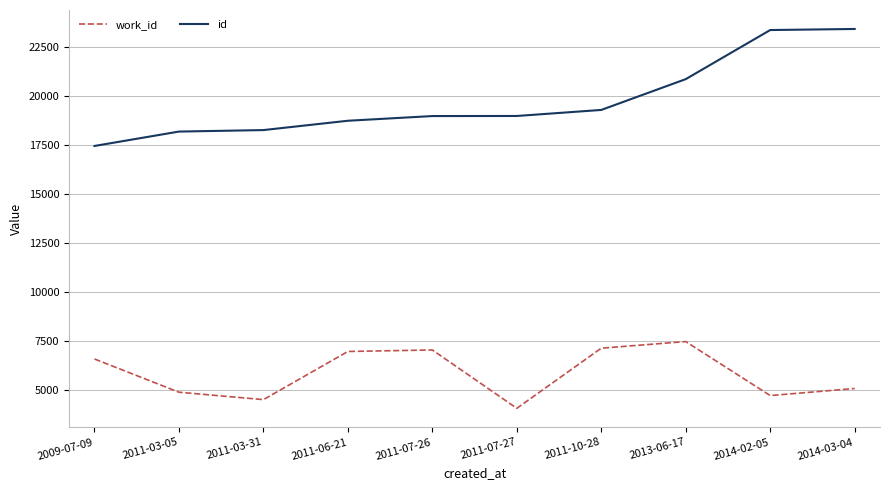

How many lines are shown in the chart?

2